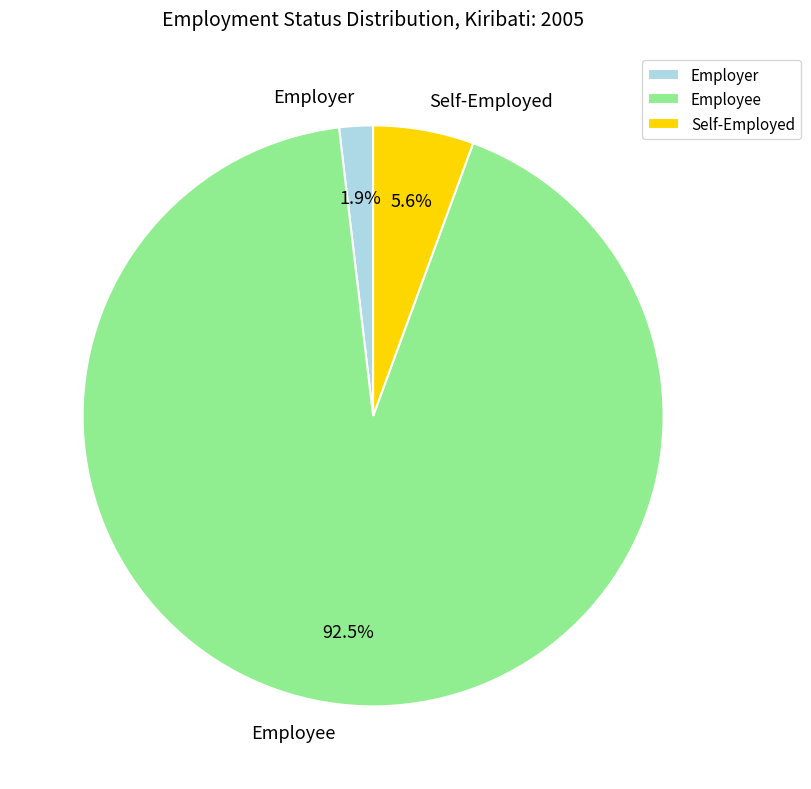

Which slice is the largest?

Employee